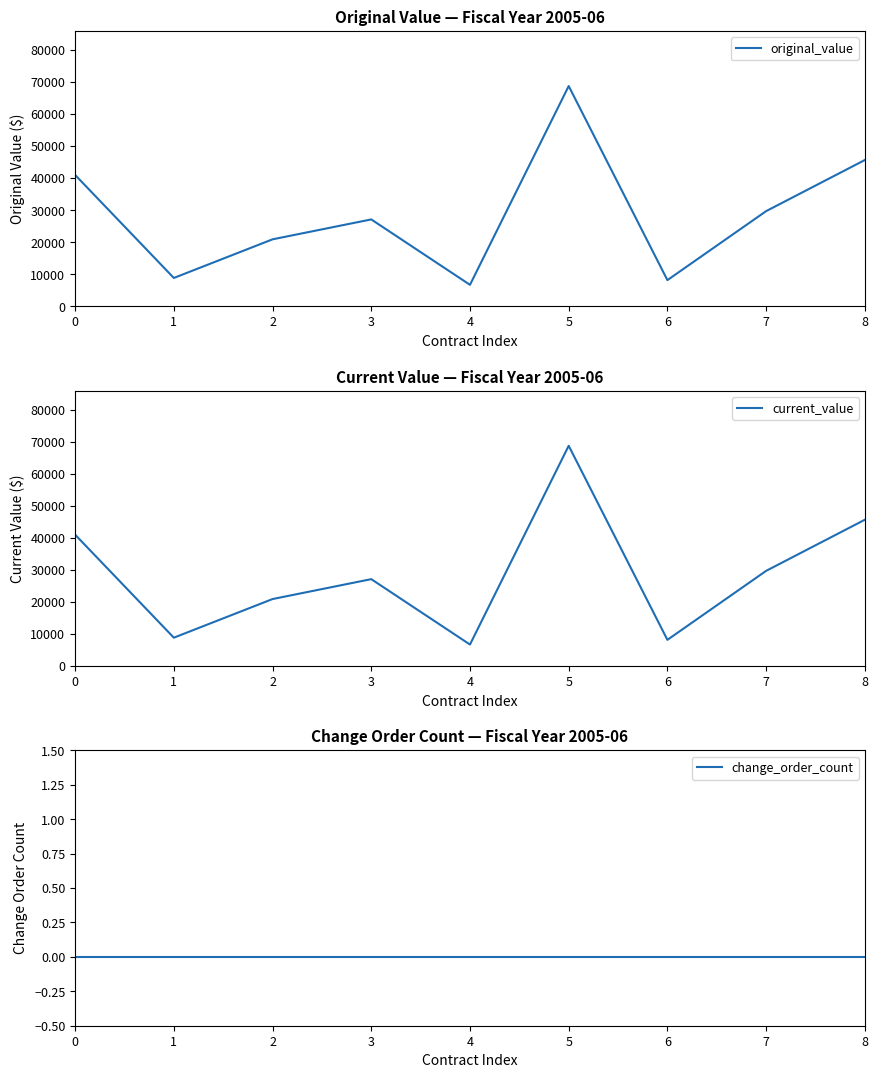

At 5, list the series in order from largest to smallest.

original_value, current_value, change_order_count